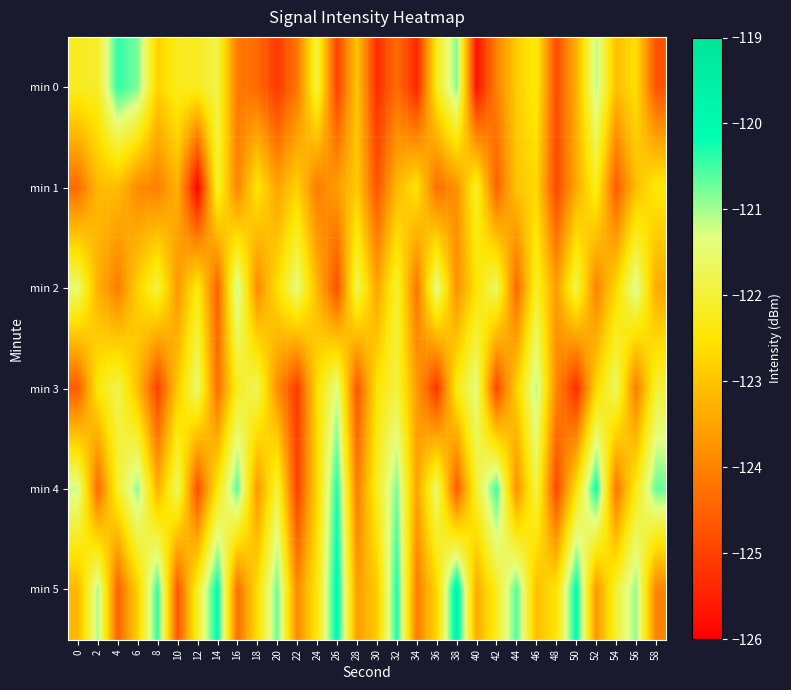

Between 34 and 26, which is larger?

26